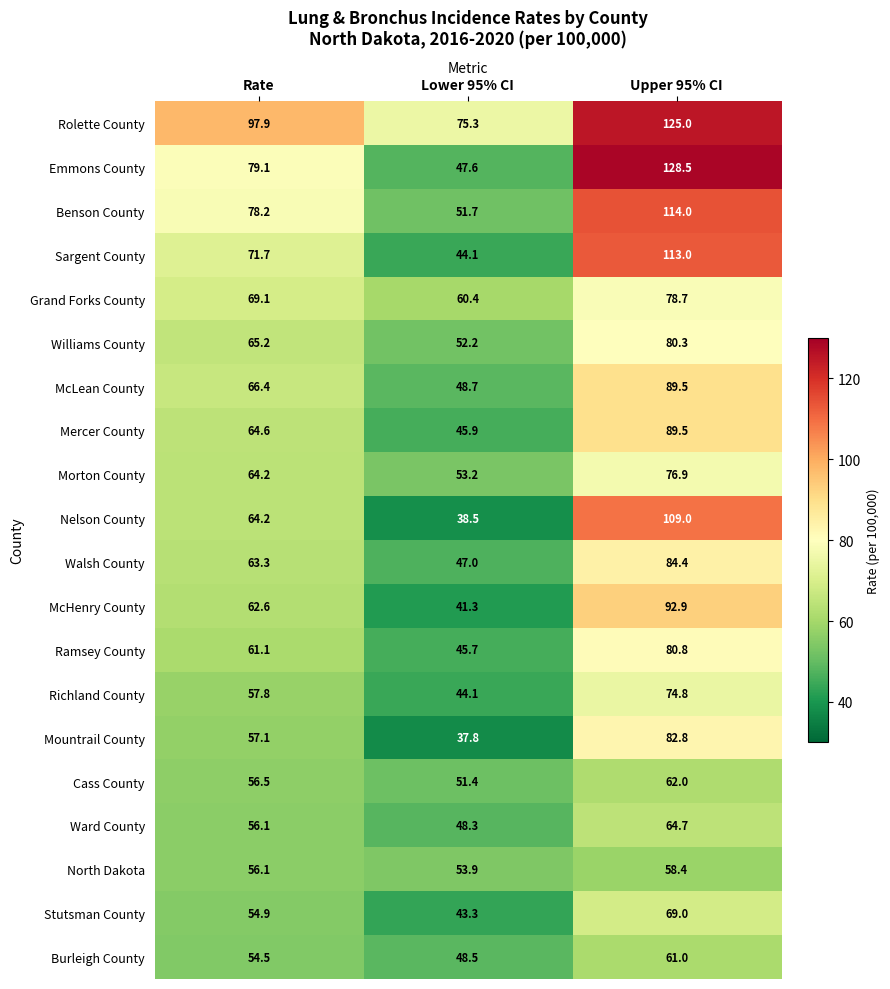

True or false: McLean County has a value of 48.7 at Lower 95% CI.

True